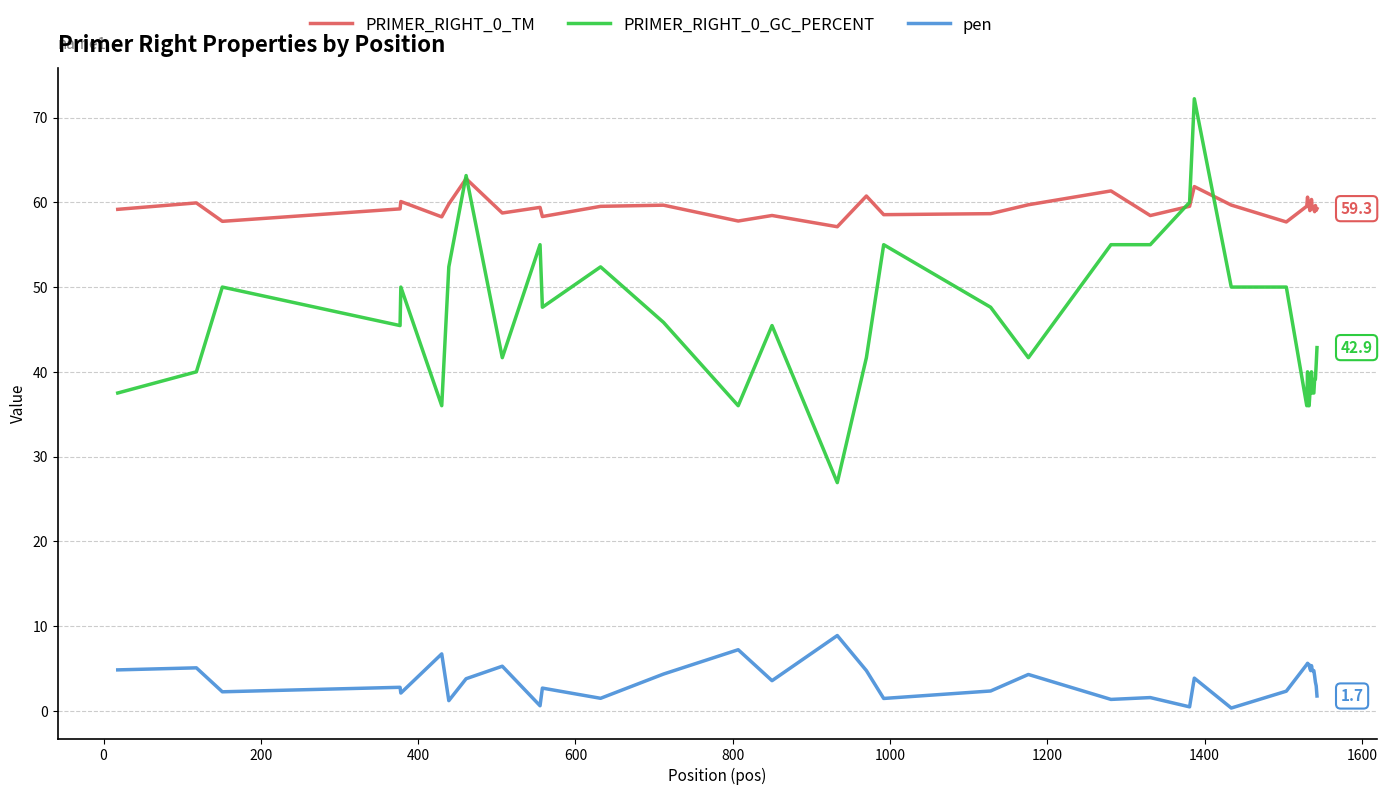

Rank the series by their average value, from highest to lowest.

PRIMER_RIGHT_0_TM, PRIMER_RIGHT_0_GC_PERCENT, pen